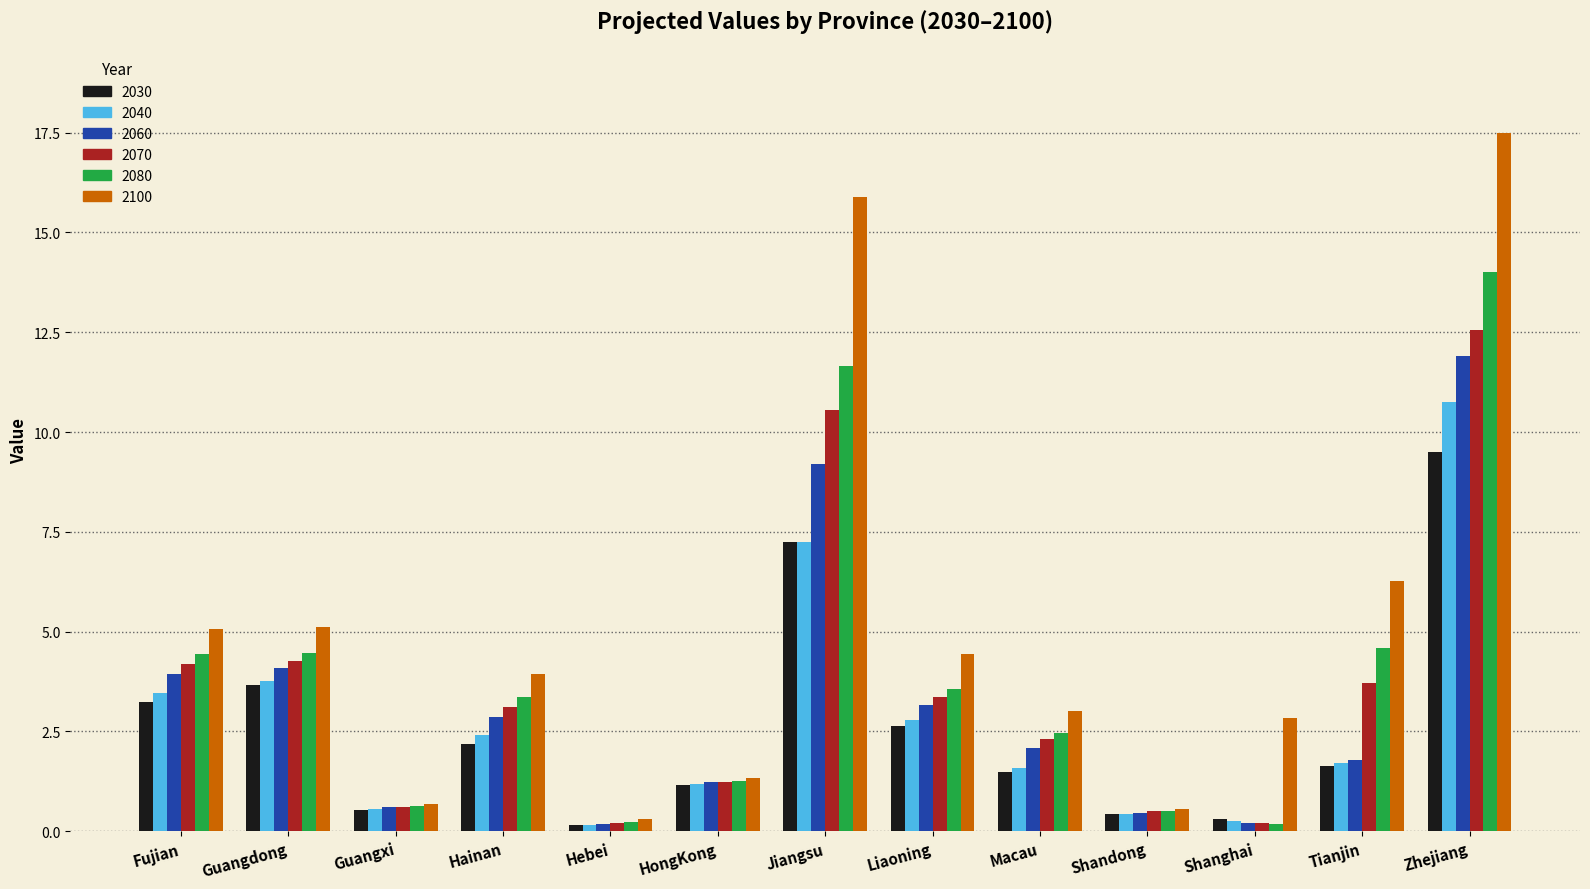

Is the value of 2080 at Macau greater than the value of 2100 at Guangxi?

Yes